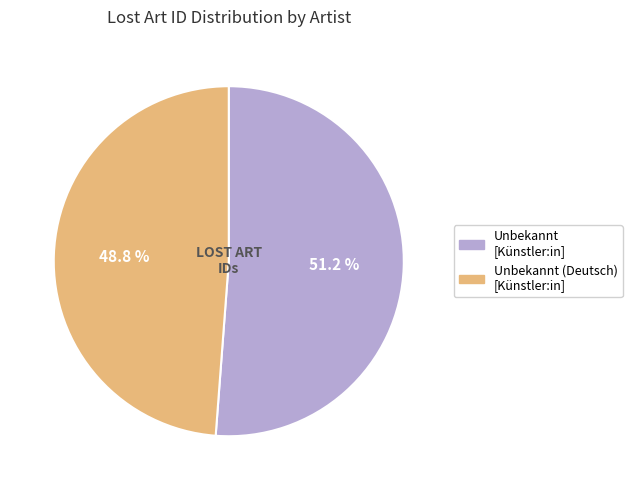

How many slices are in this pie chart?

2